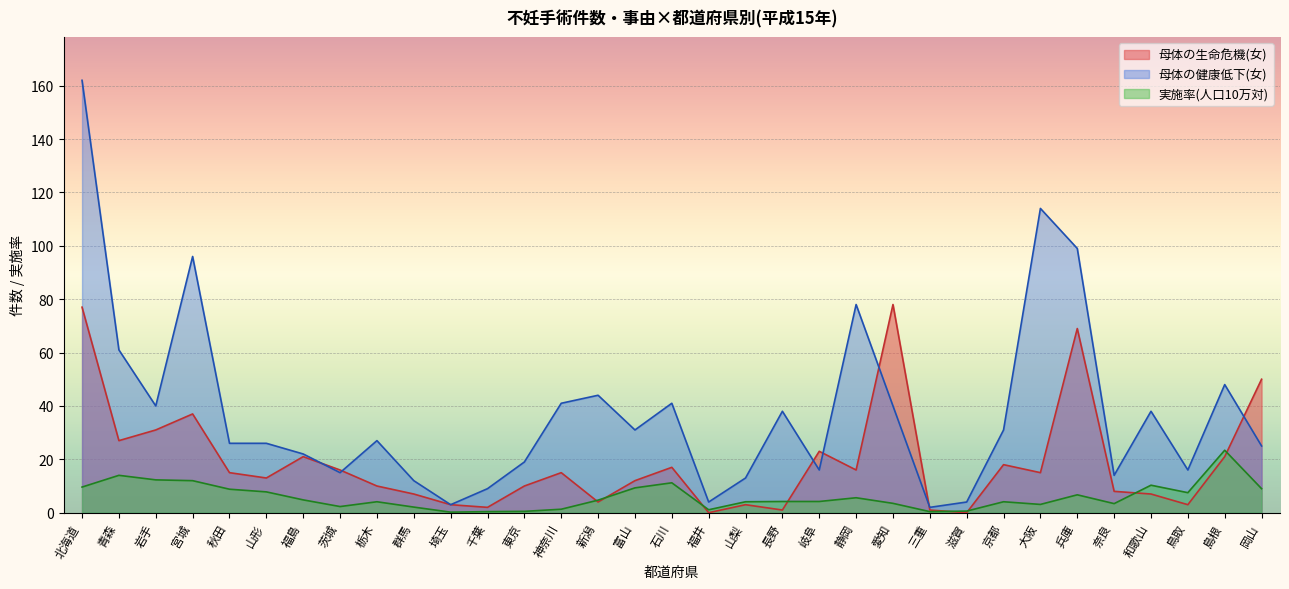

What position from the right is 新潟?

19